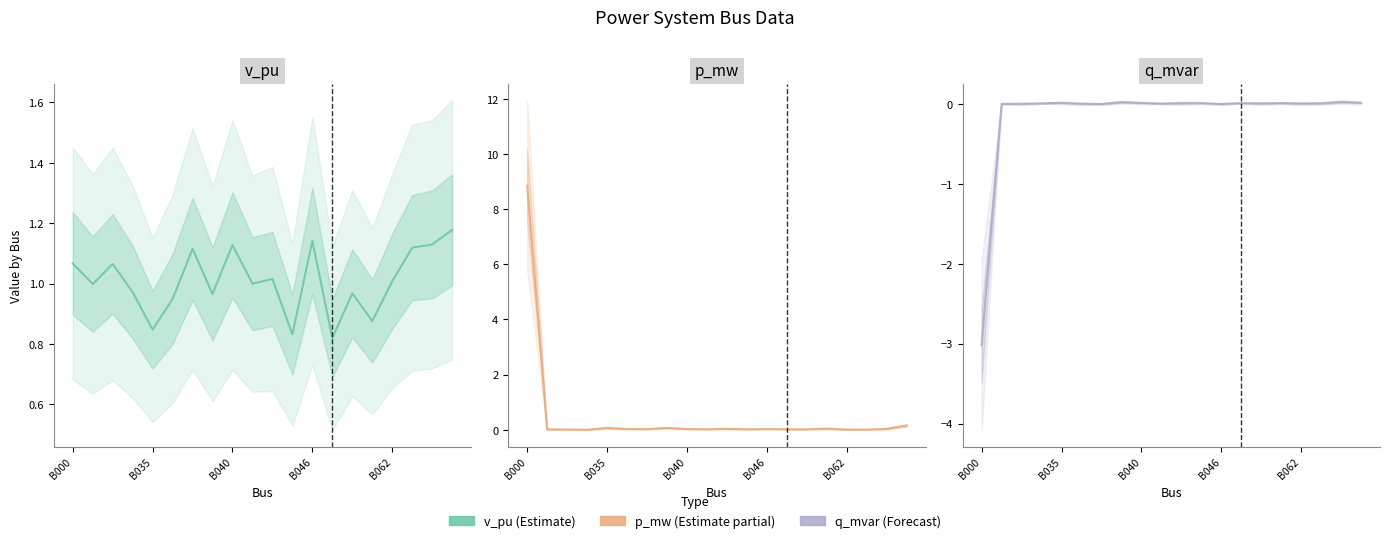

Rank the series at B040 from lowest to highest value.

q_mvar, p_mw, v_pu